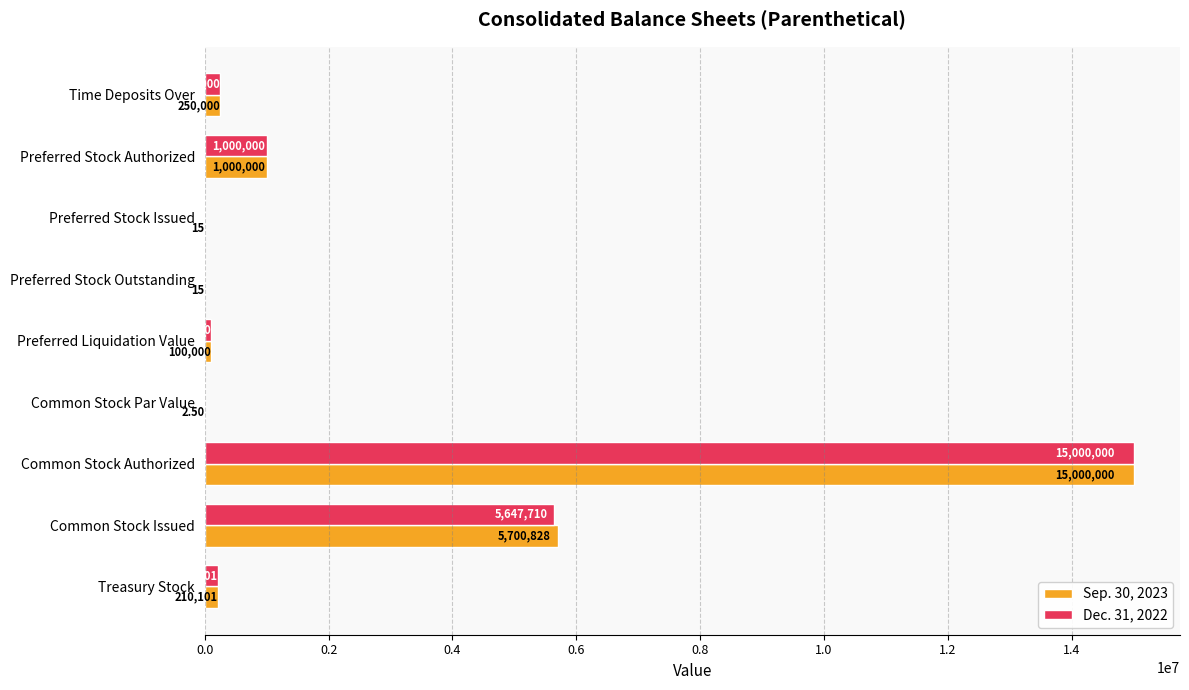

Between Common Stock Issued and Treasury Stock, which series saw the biggest shift?

Sep. 30, 2023